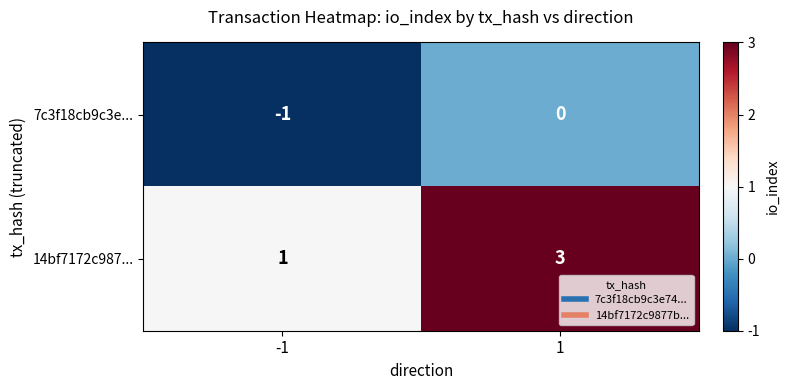

At which category is the sum across all series the highest?

1